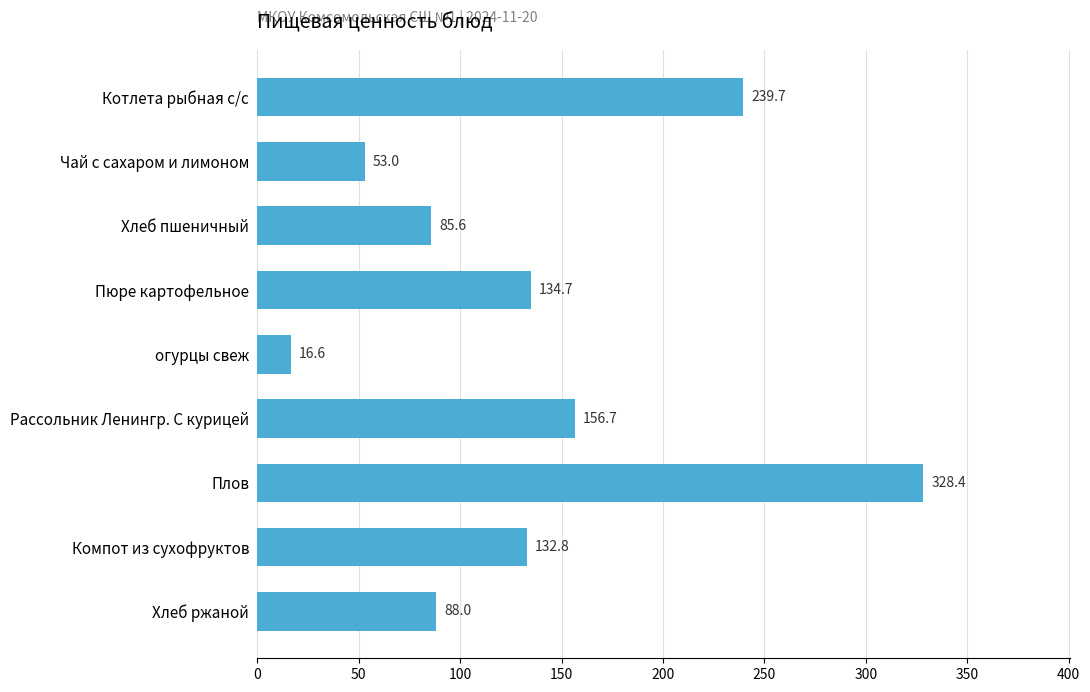

Reading top to bottom, list all the values displayed in this chart.

Котлета рыбная с/с=239.7	Чай с сахаром и лимоном=53.0	Хлеб пшеничный=85.6	Пюре картофельное=134.7	огурцы свеж=16.6	Рассольник Ленингр. С курицей=156.7	Плов=328.4	Компот из сухофруктов=132.8	Хлеб ржаной=88.0